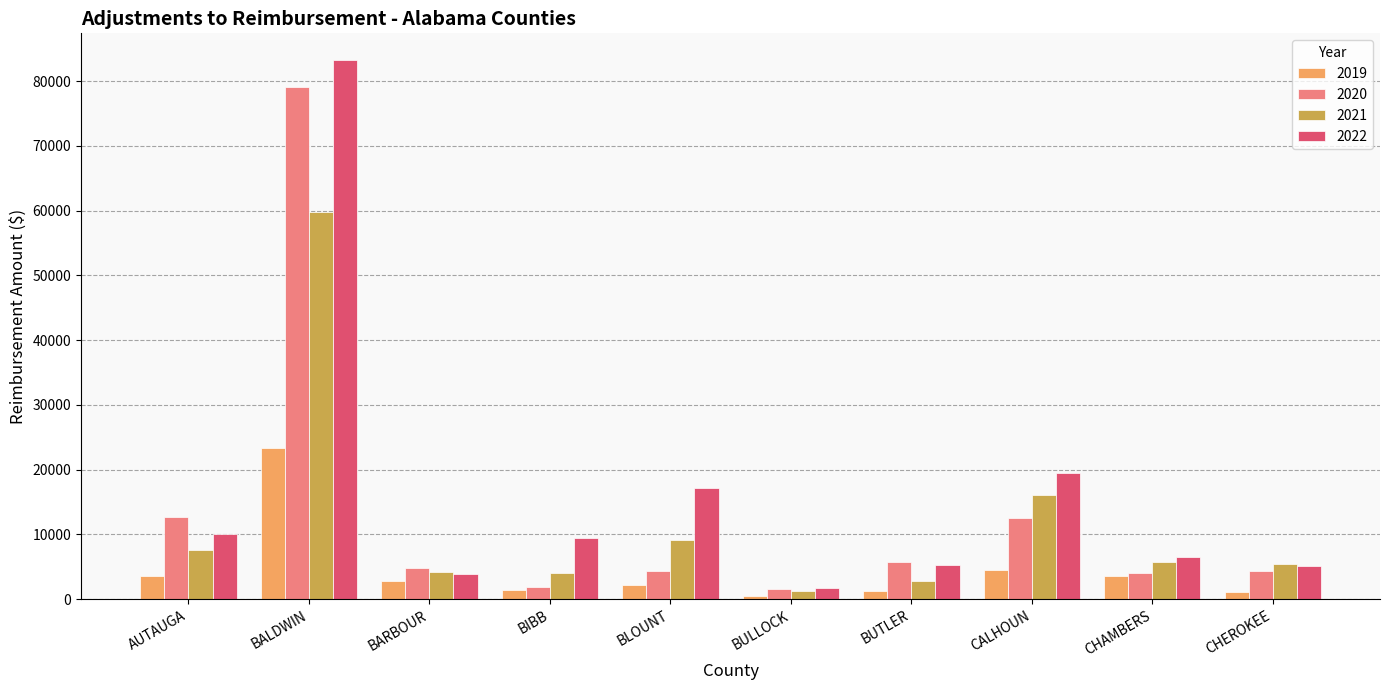

The 2022 series shows 12278.3 at BIBB. True or false?

False